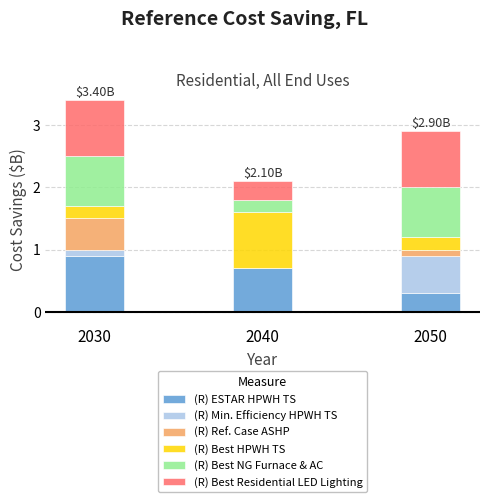

How many categories are shown in the chart?

3